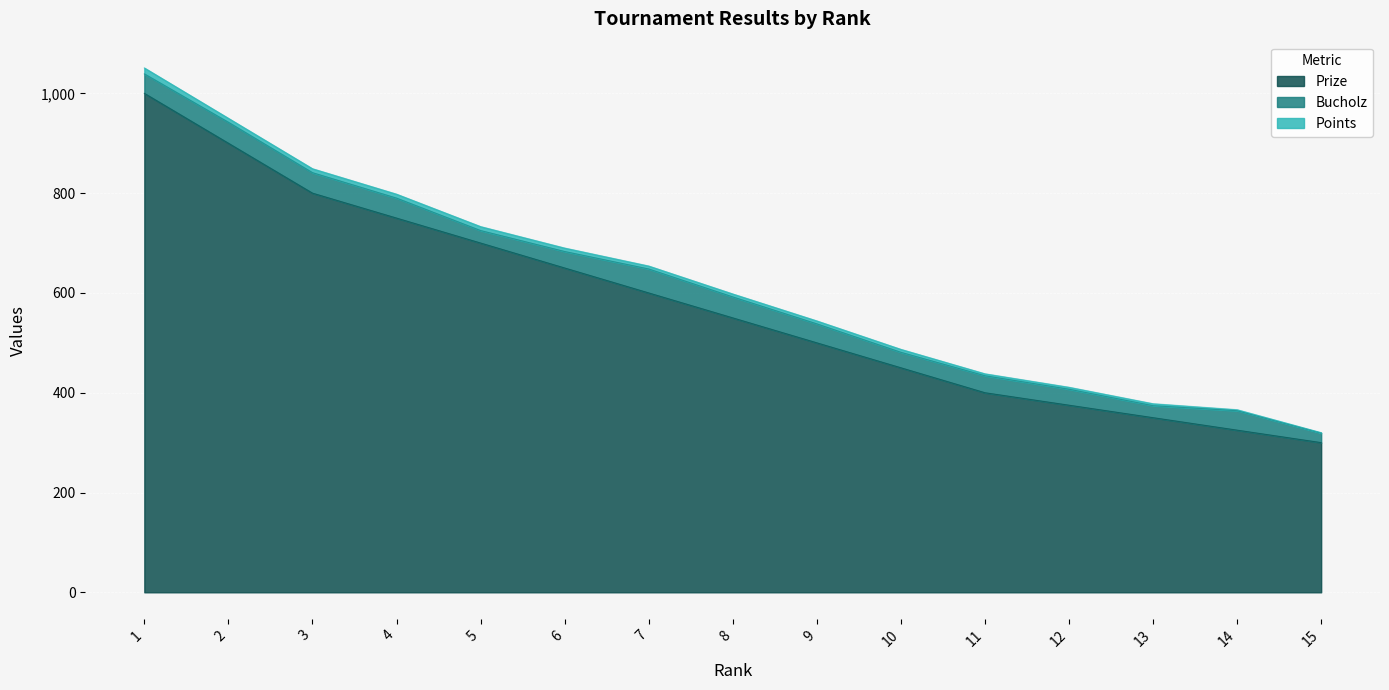

At which category is the sum across all series the highest?

1